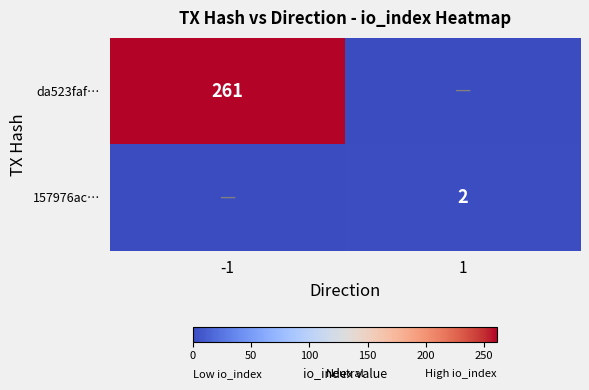

True or false: 157976ac… has a value of 1 at 1.

False